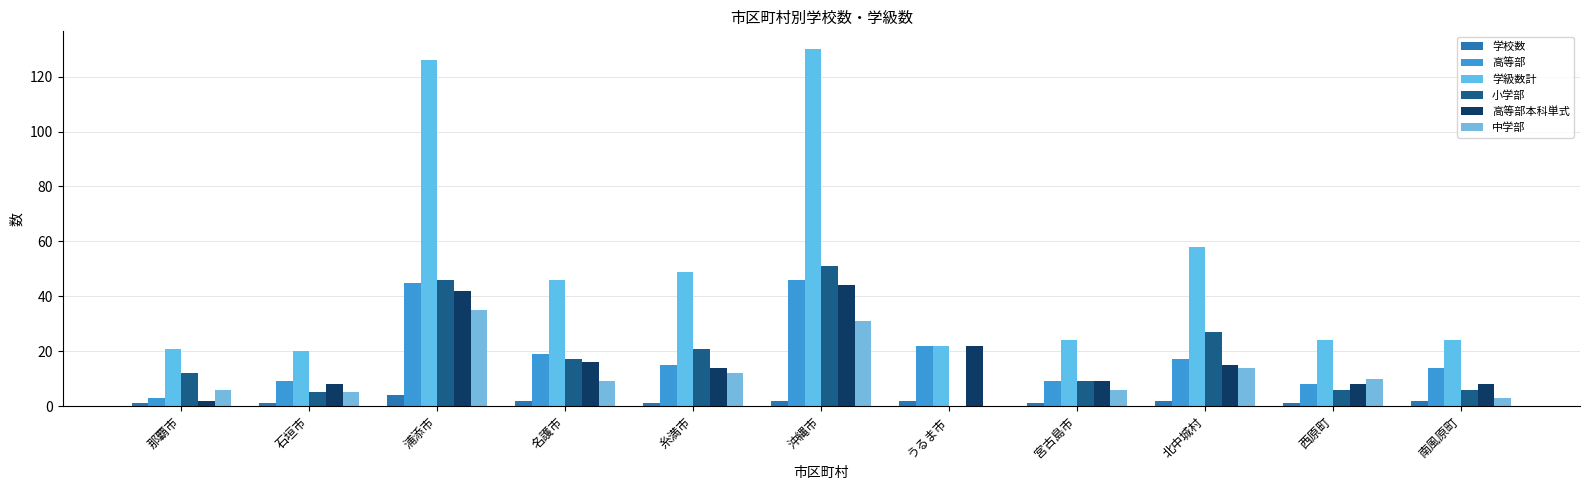

What position from the right is 宮古島市?

4